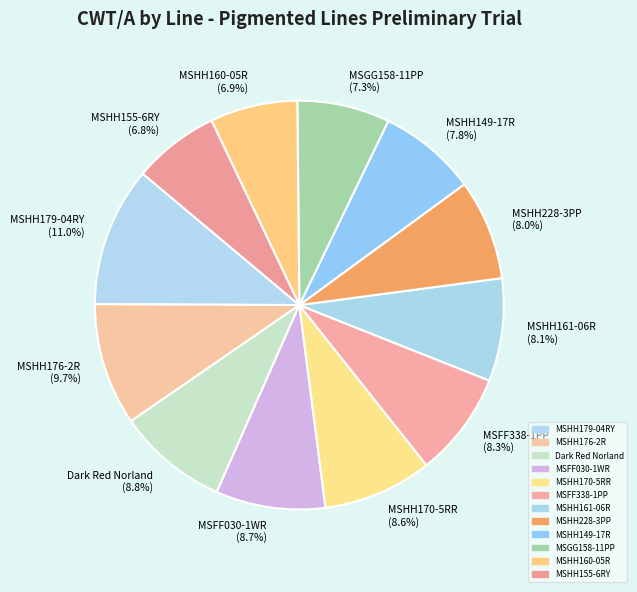

Approximately how many times larger is the value at MSGG158-11PP compared to MSHH176-2R?

0.8